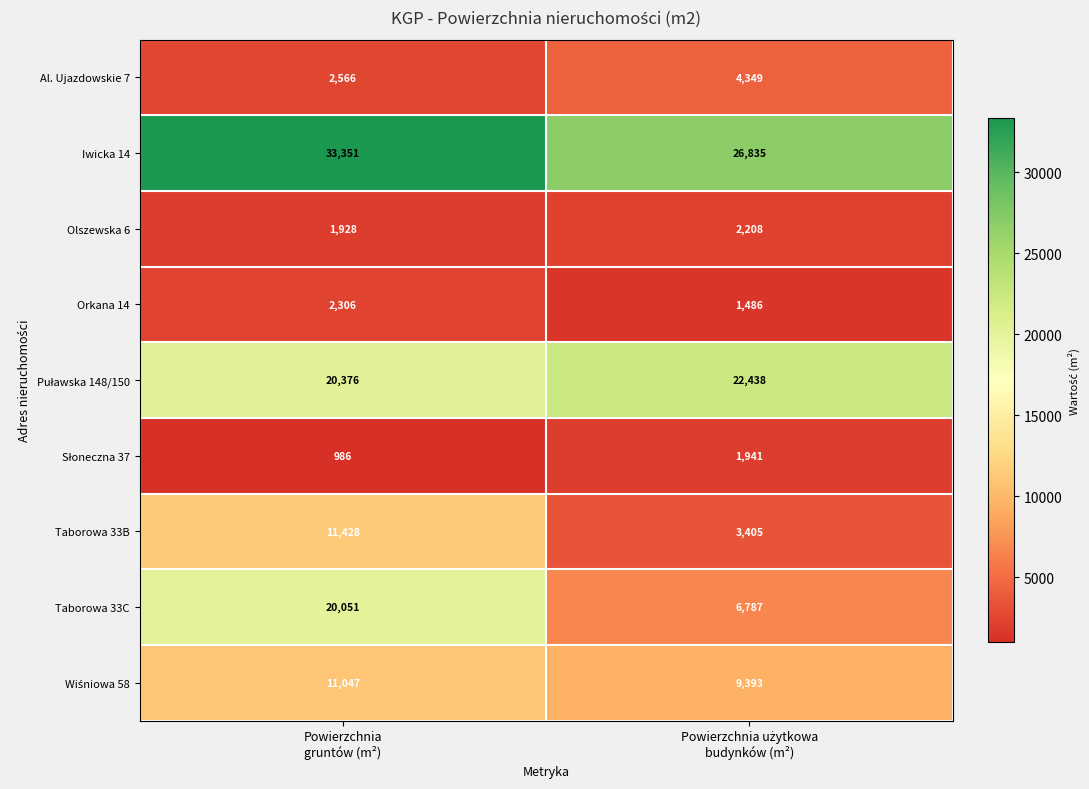

Which series has the widest spread of values?

Taborowa 33C